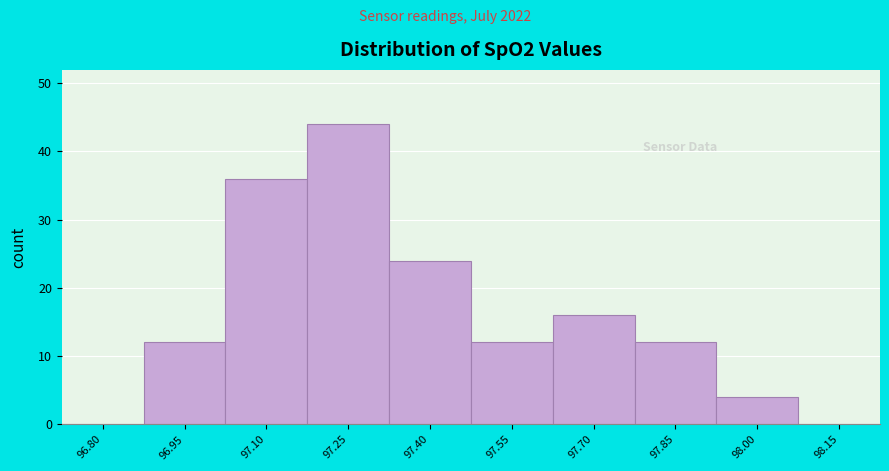

Reading left to right, what are all the values shown in this chart?

96.80=0	96.95=12	97.10=36	97.25=44	97.40=24	97.55=12	97.70=16	97.85=12	98.00=4	98.15=0